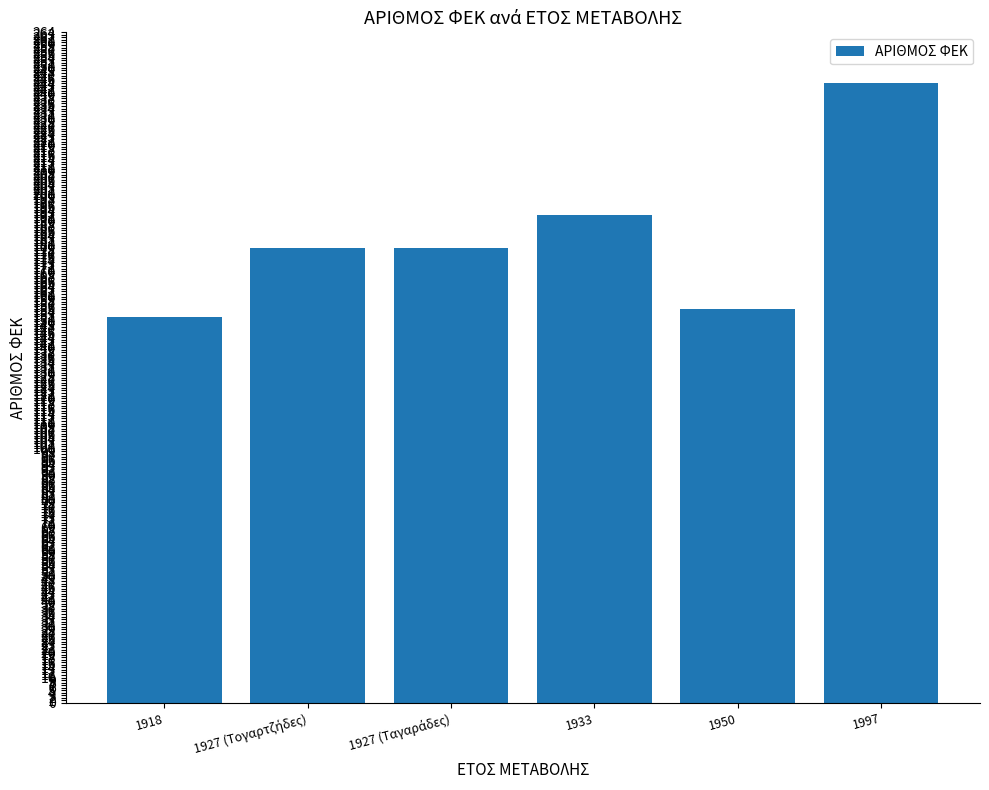

What is the label of the 2nd bar from the right?

1950